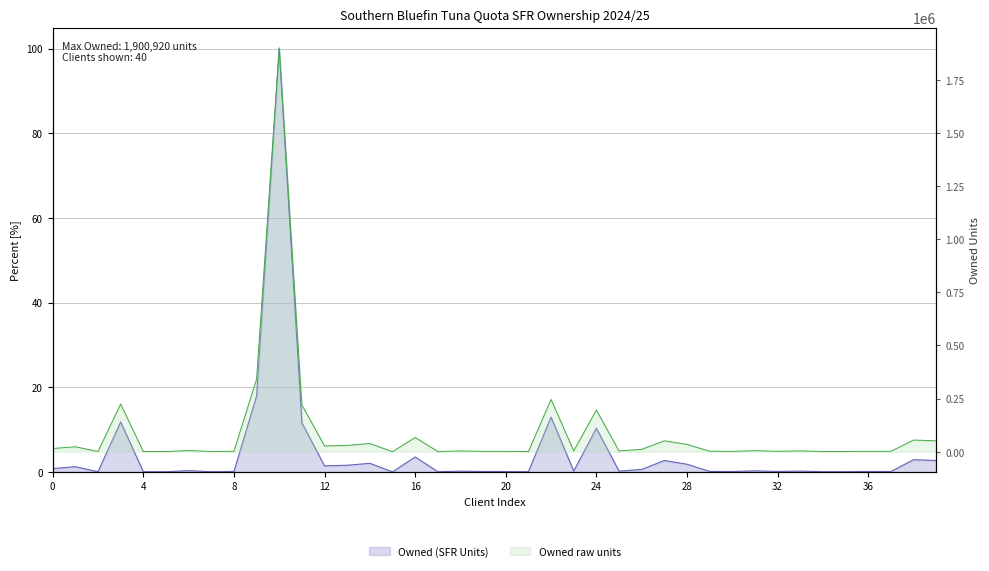

What is the label of the 33rd point from the right?

ANNE DIK-MING KWOK